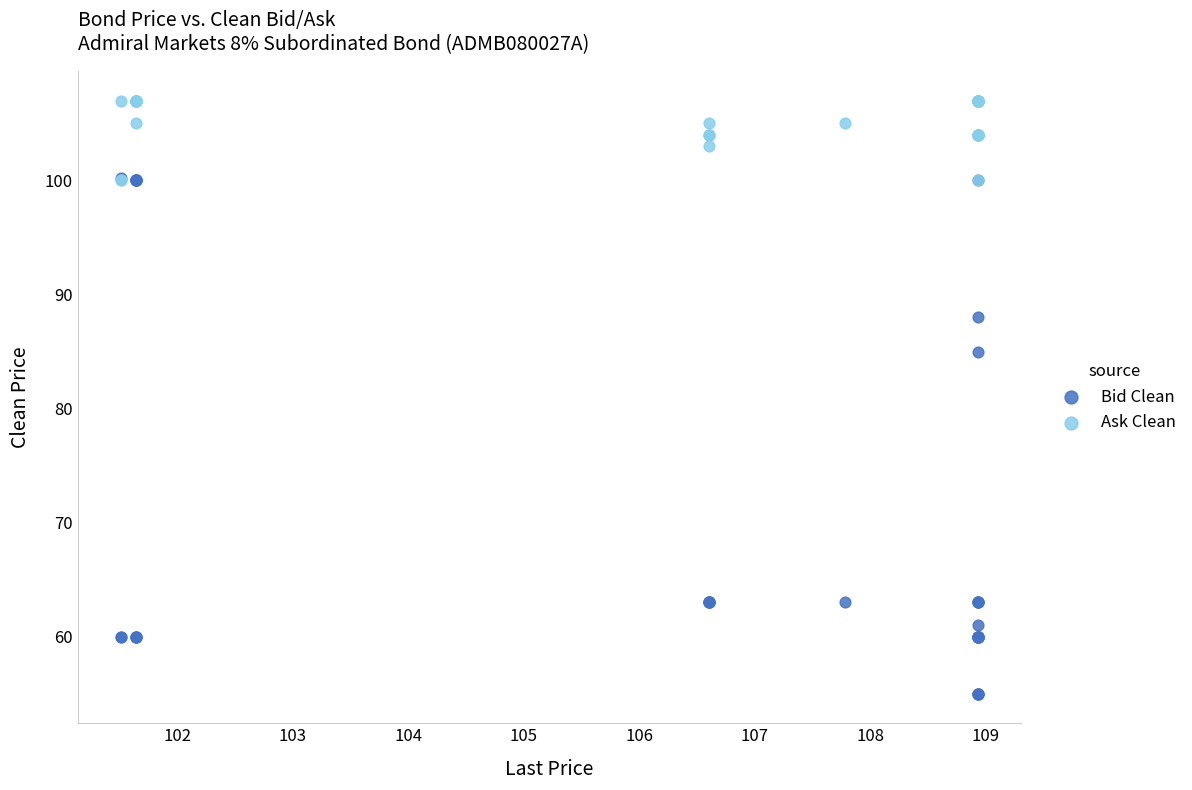

In the Bid Clean series, what Y value is closest to 77?

85.0